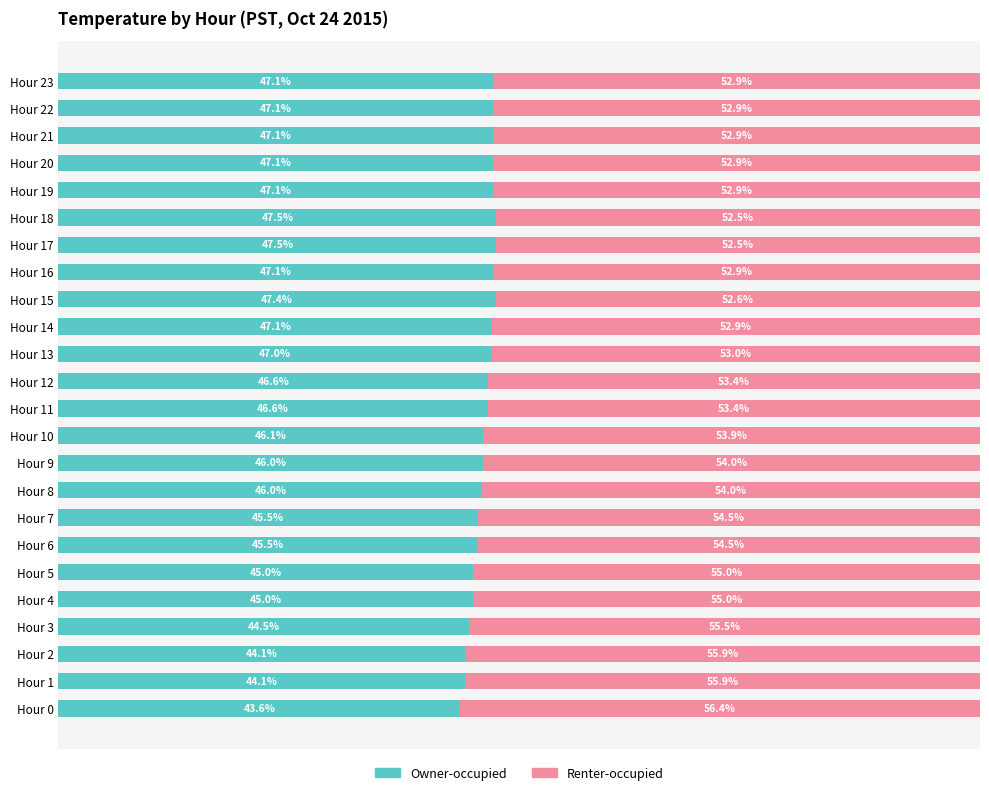

What value does the Renter-occupied series have at Hour 20?

52.9